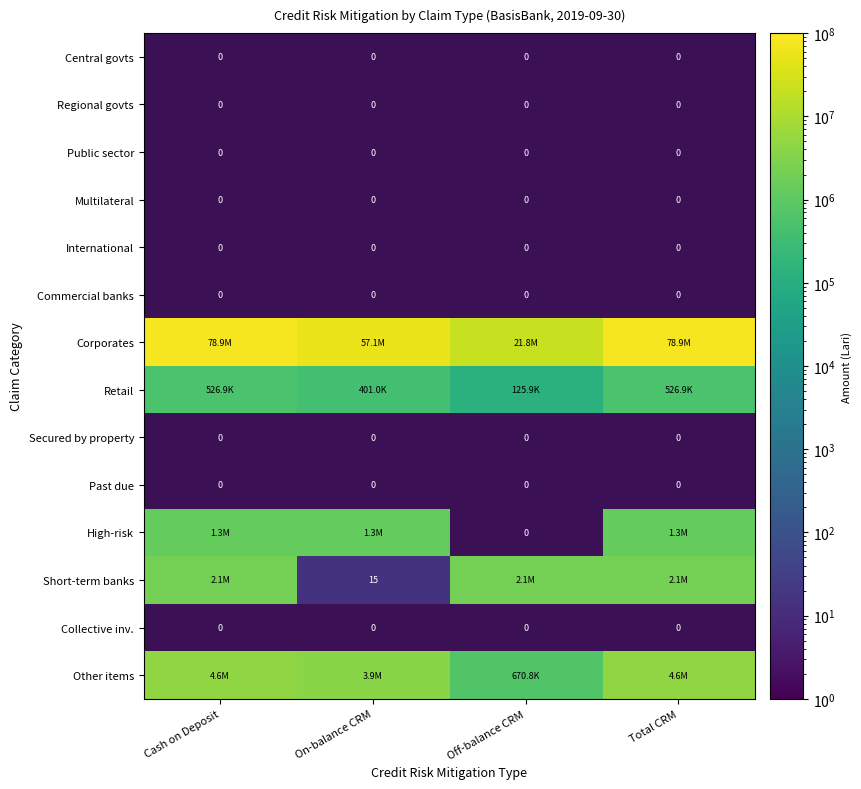

Where does the Short-term banks series first go above 2055546?

Cash on Deposit